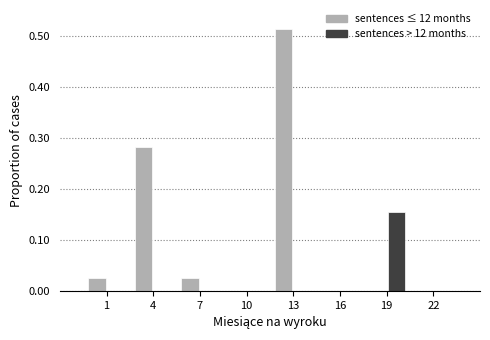

Is it true that sentences > 12 months equals 0.0 at 4?

True